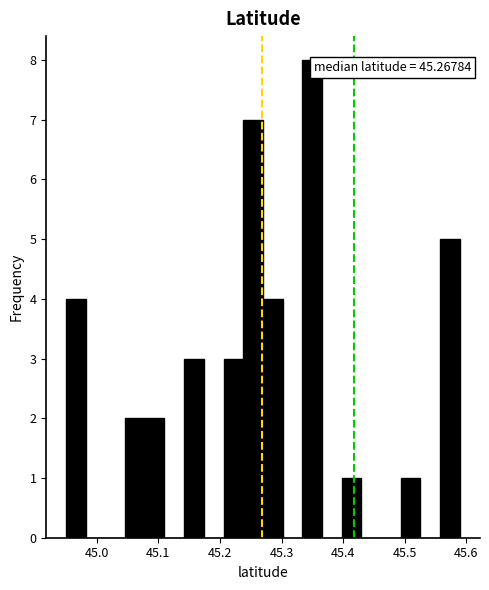

Read against the x-axis, roughly where is the centre of the tallest bar?

45.35